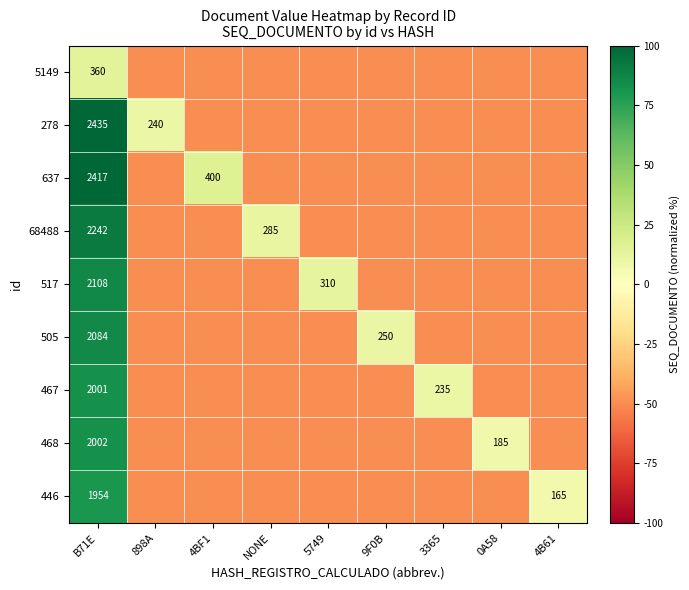

What is the total value across all series at 0A58?

-392.4